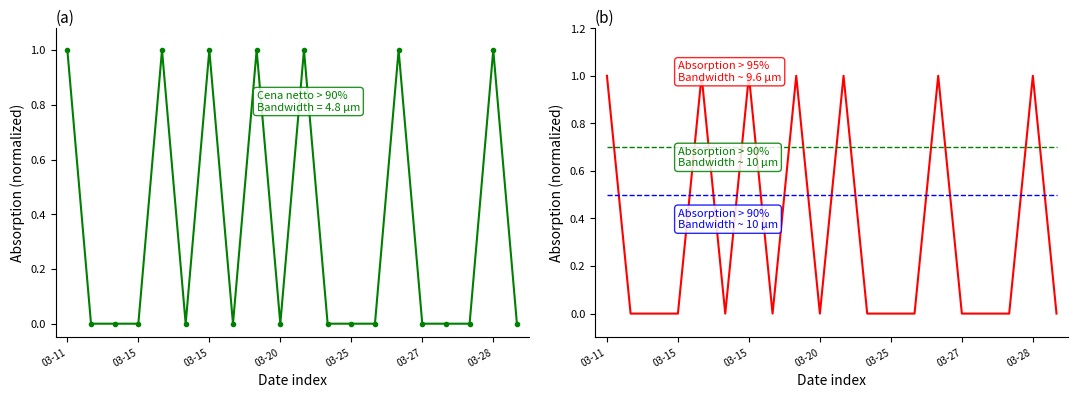

Where is Kwota nearest to the value 0?

03-15